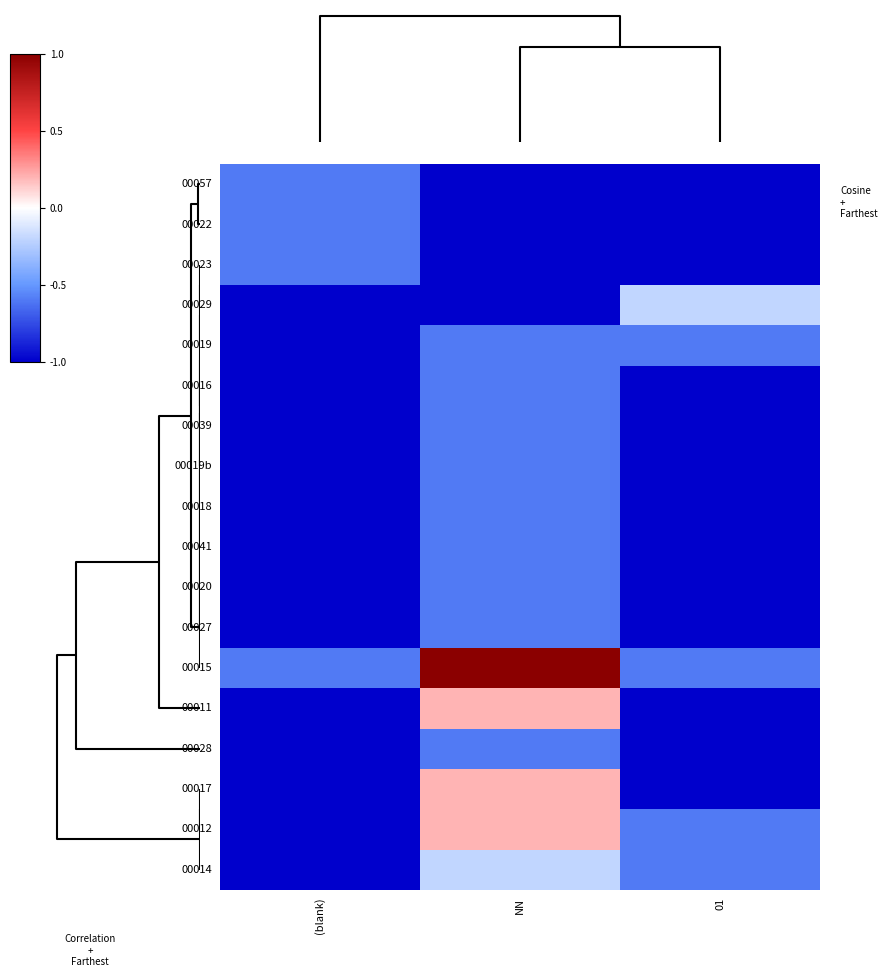

Count the number of data series in this chart.

18